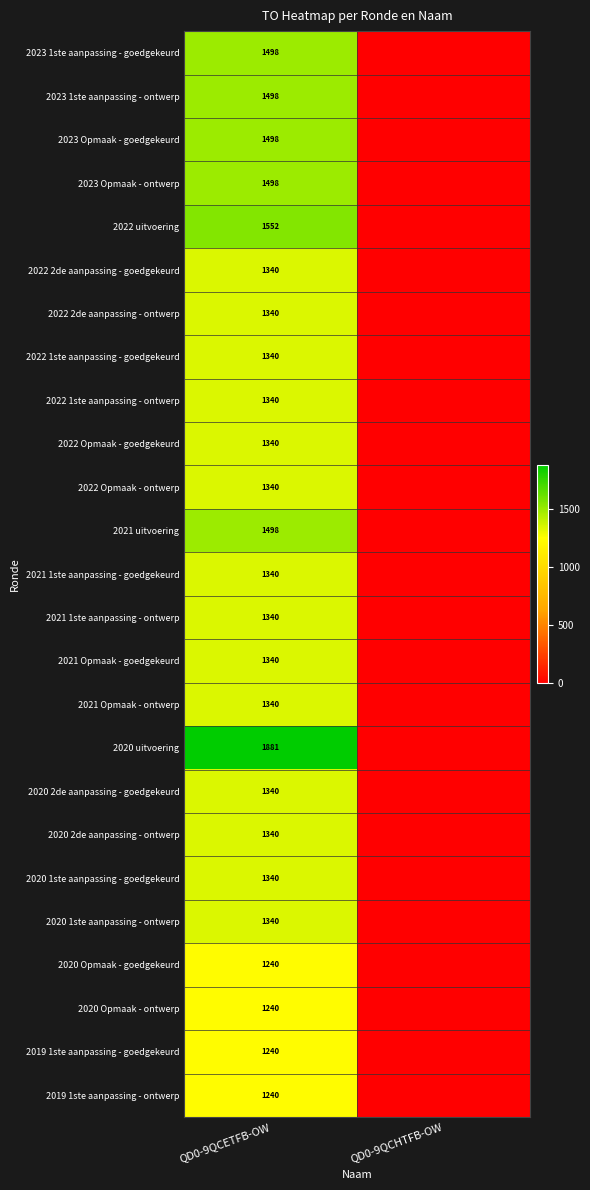

True or false: 2020 2de aanpassing - ontwerp has a value of 2022 at QD0-9QCETFB-OW.

False